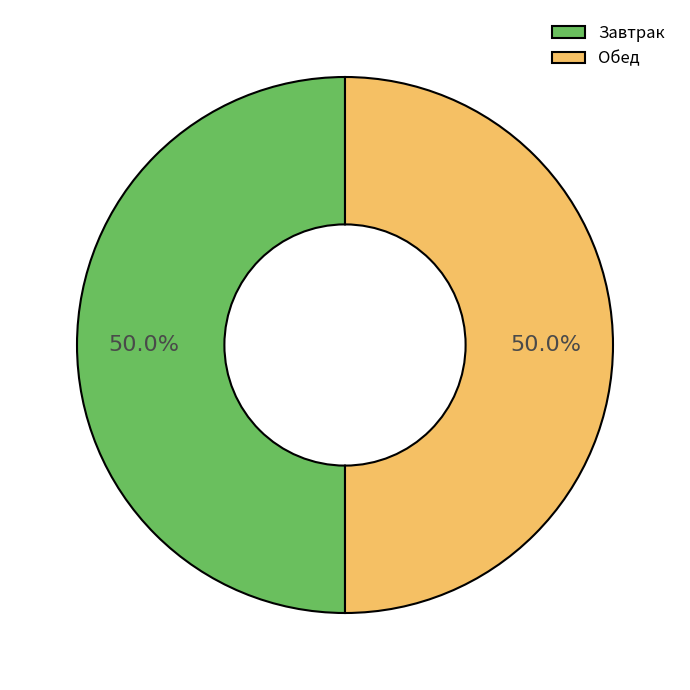

What is the ratio of the value at Завтрак to the value at Обед?

1.0